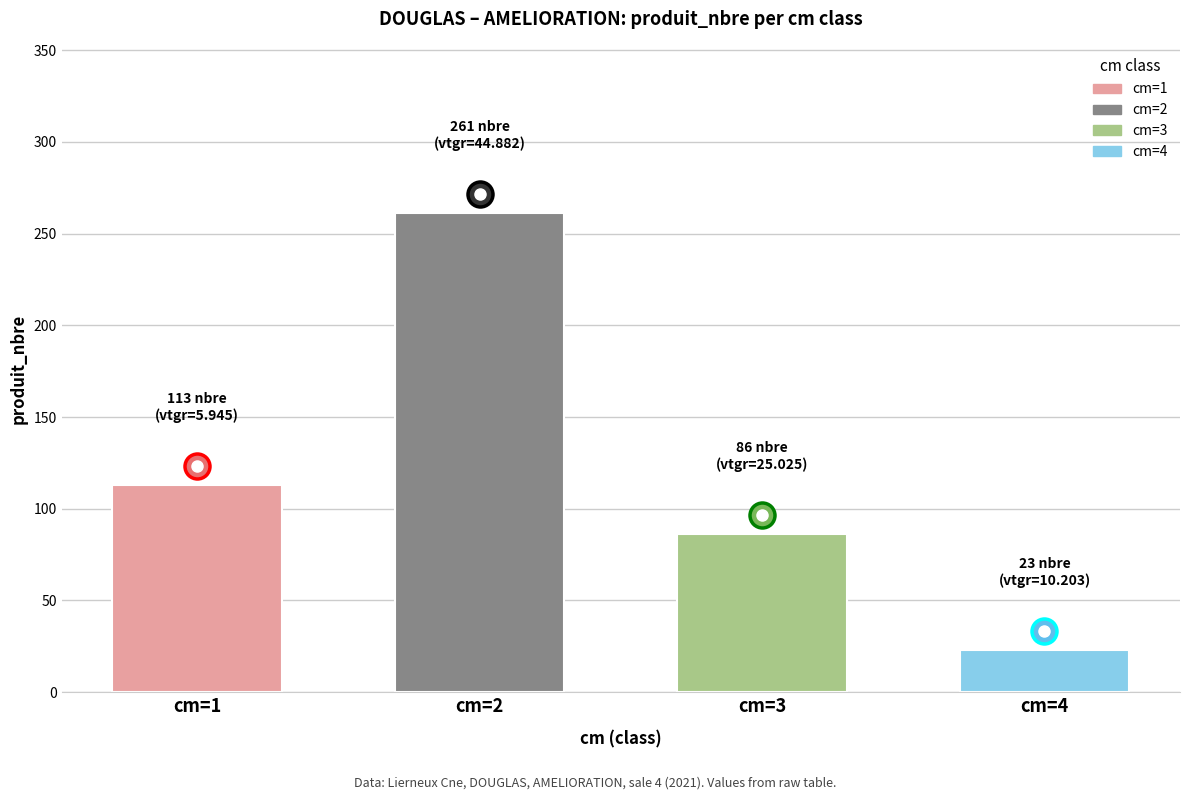

Reading left to right, transcribe all the data shown in this chart.

cm=1=113	cm=2=261	cm=3=86	cm=4=23